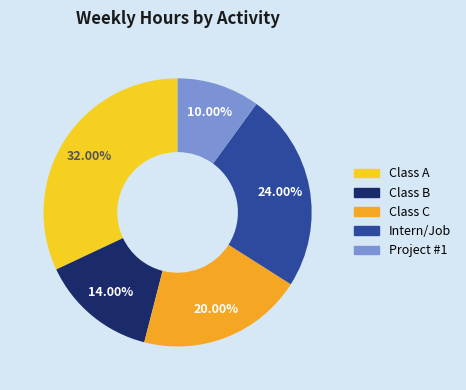

Which has a higher value, Class C or Project #1?

Class C